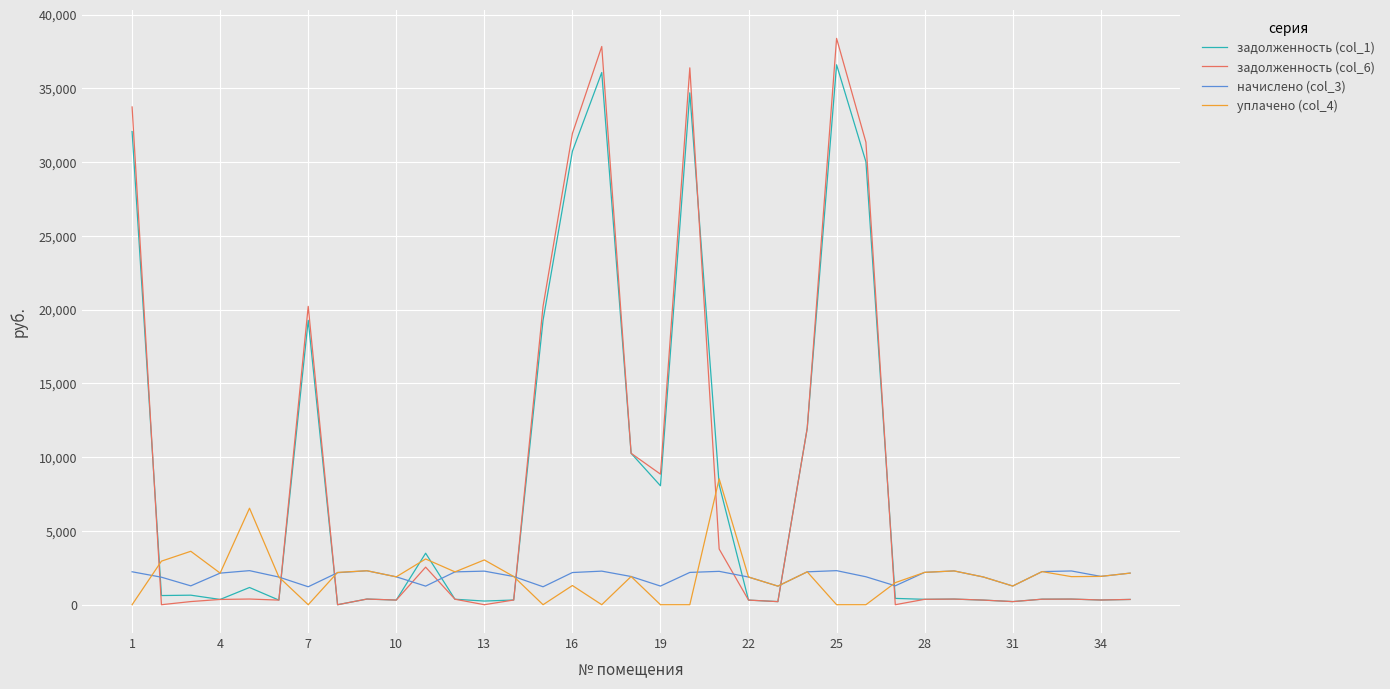

Which series has the largest range (max minus min)?

задолженность (col_6)